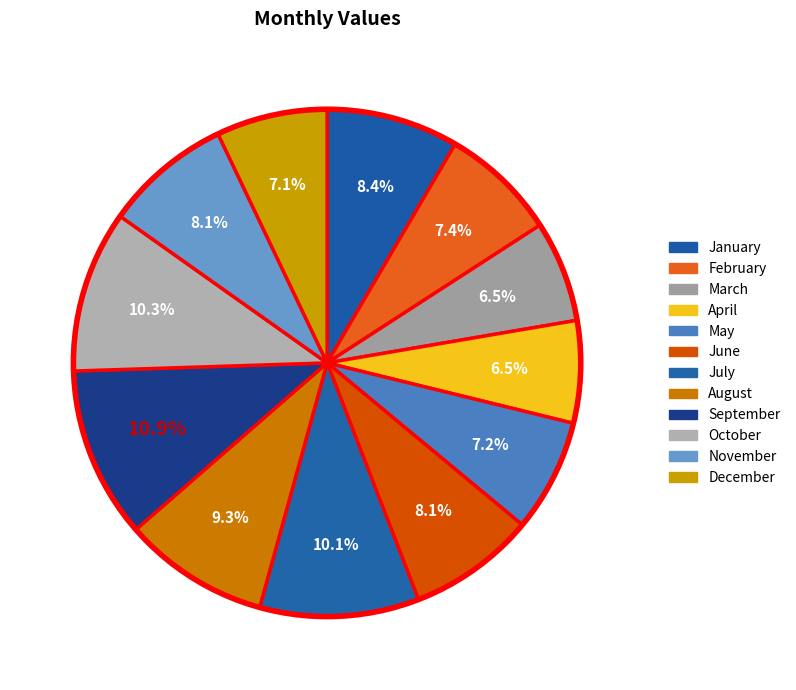

Is there a majority slice in this chart?

No